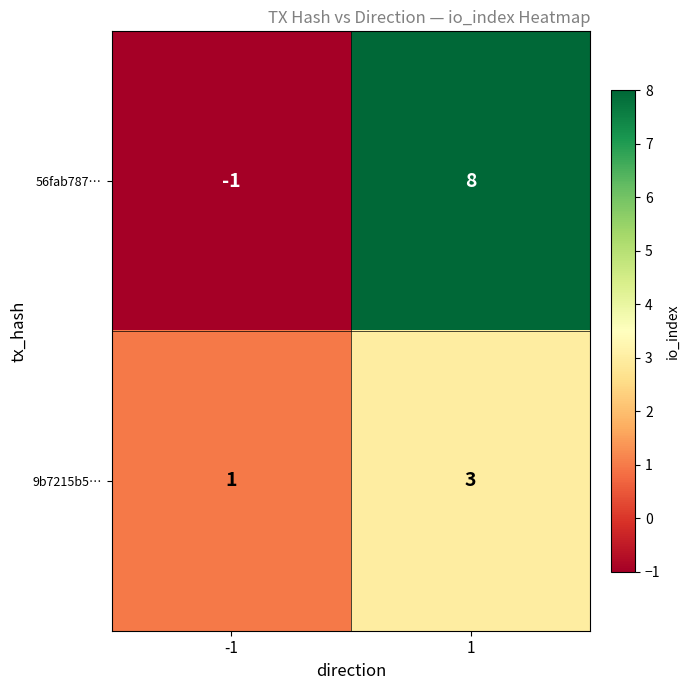

What is the sum of all 9b7215b5… values?

4